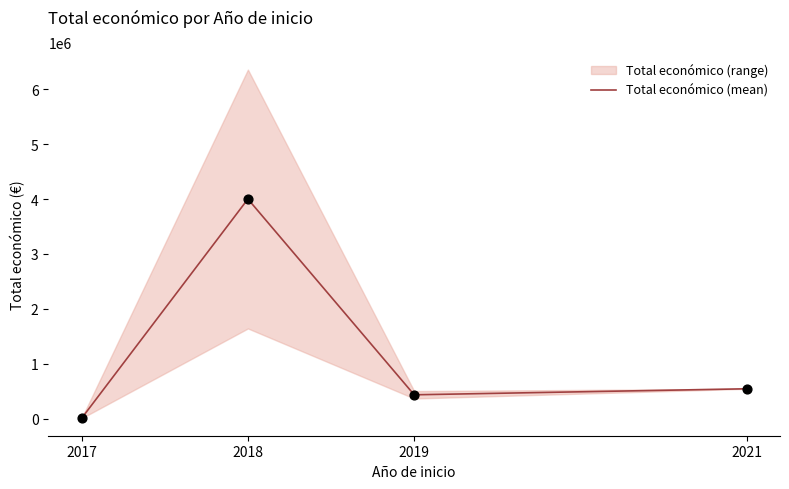

Approximately how many times larger is the value at 2019 compared to 2018?

0.1